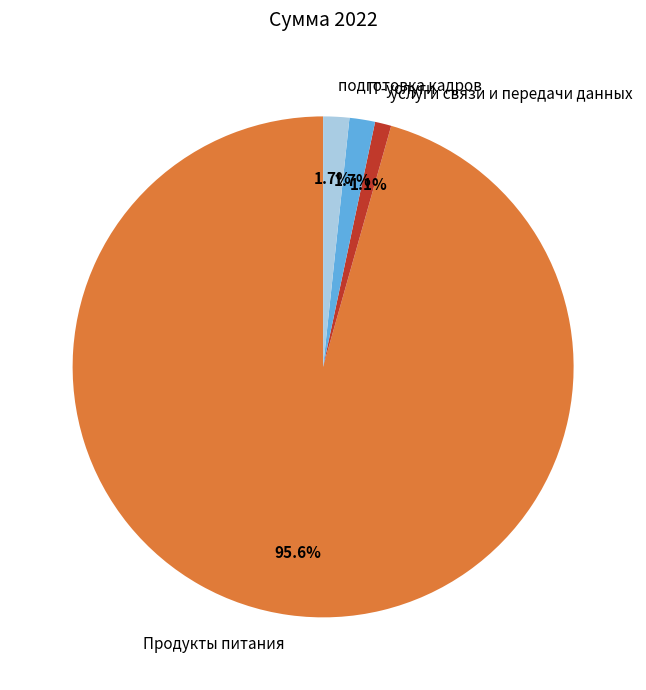

Combined, do услуги связи и передачи данных and подготовка кадров account for over 50%?

No